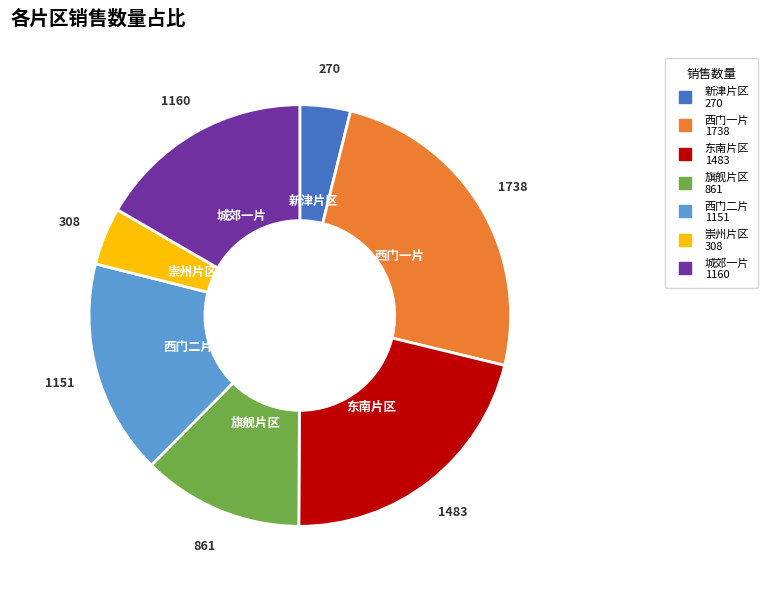

What is the smallest slice in the pie chart?

新津片区